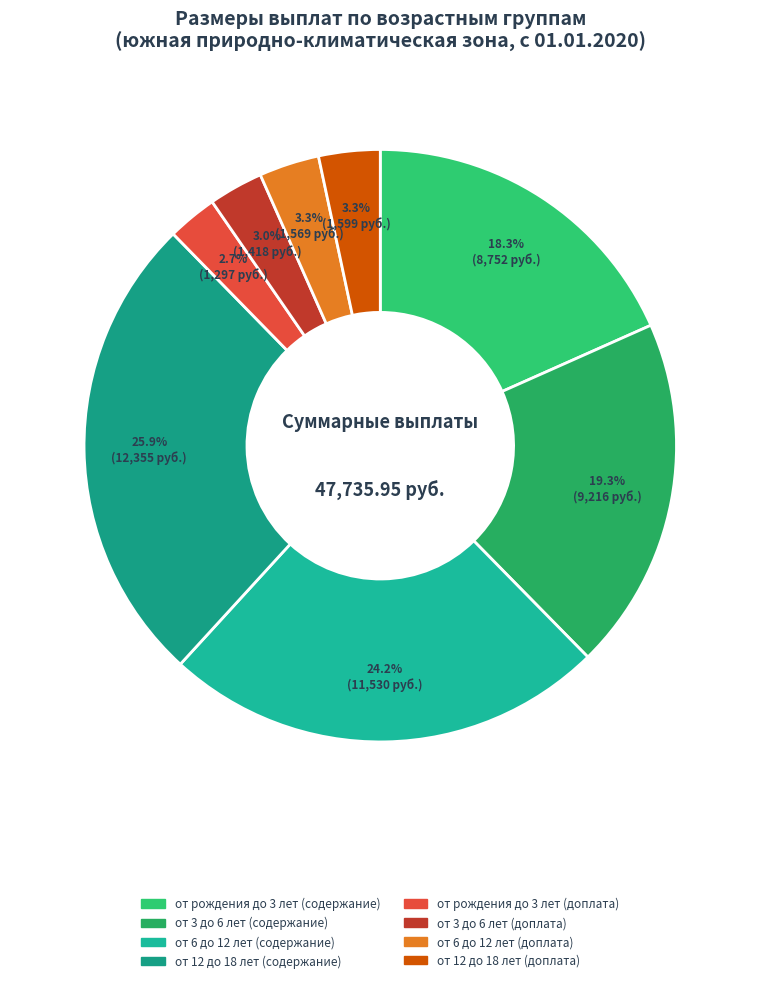

Is it true that от 12 до 18 лет (содержание) is 14% of the pie?

False